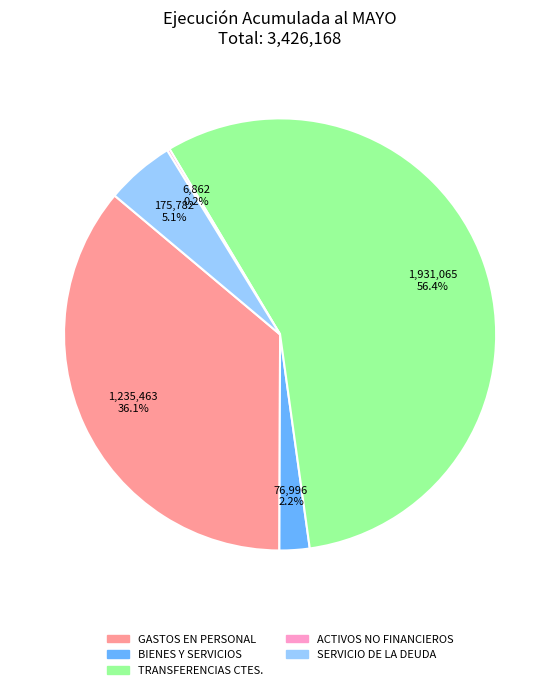

Is there a majority slice in this chart?

Yes